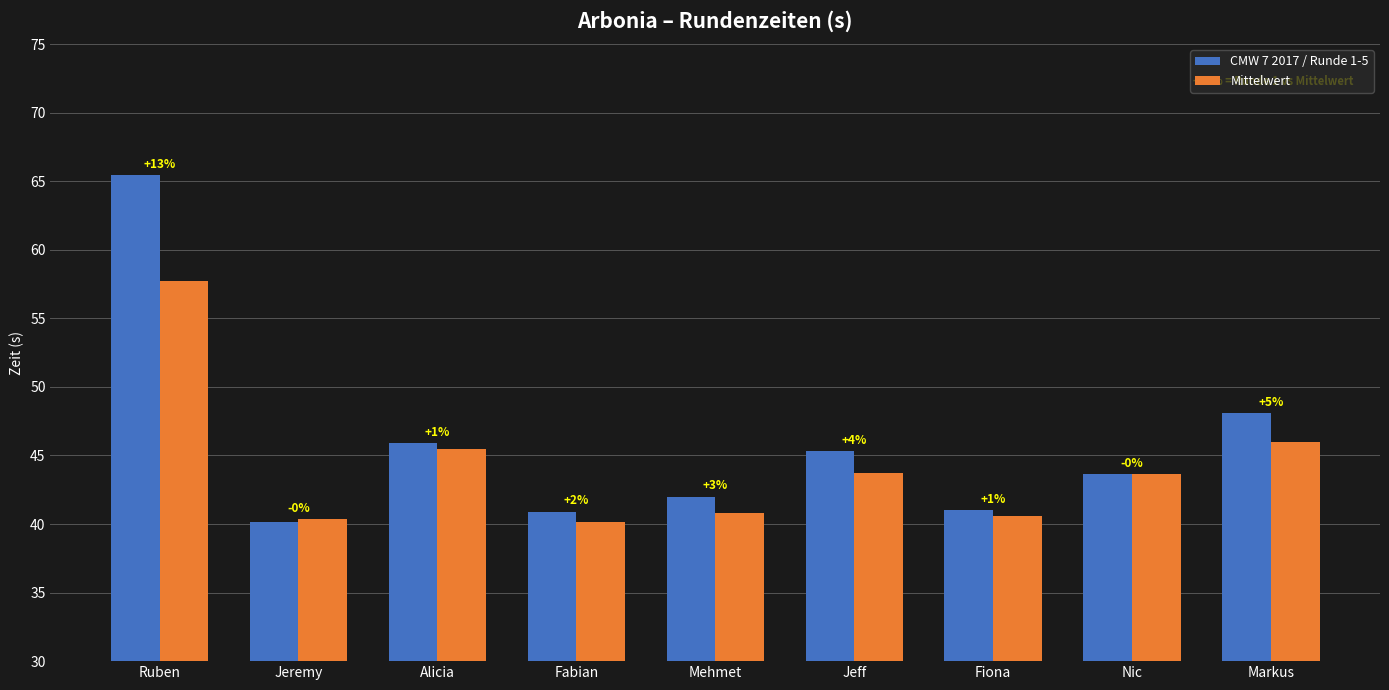

Rank the categories by Mittelwert value from lowest to highest.

Fabian, Jeremy, Fiona, Mehmet, Nic, Jeff, Alicia, Markus, Ruben